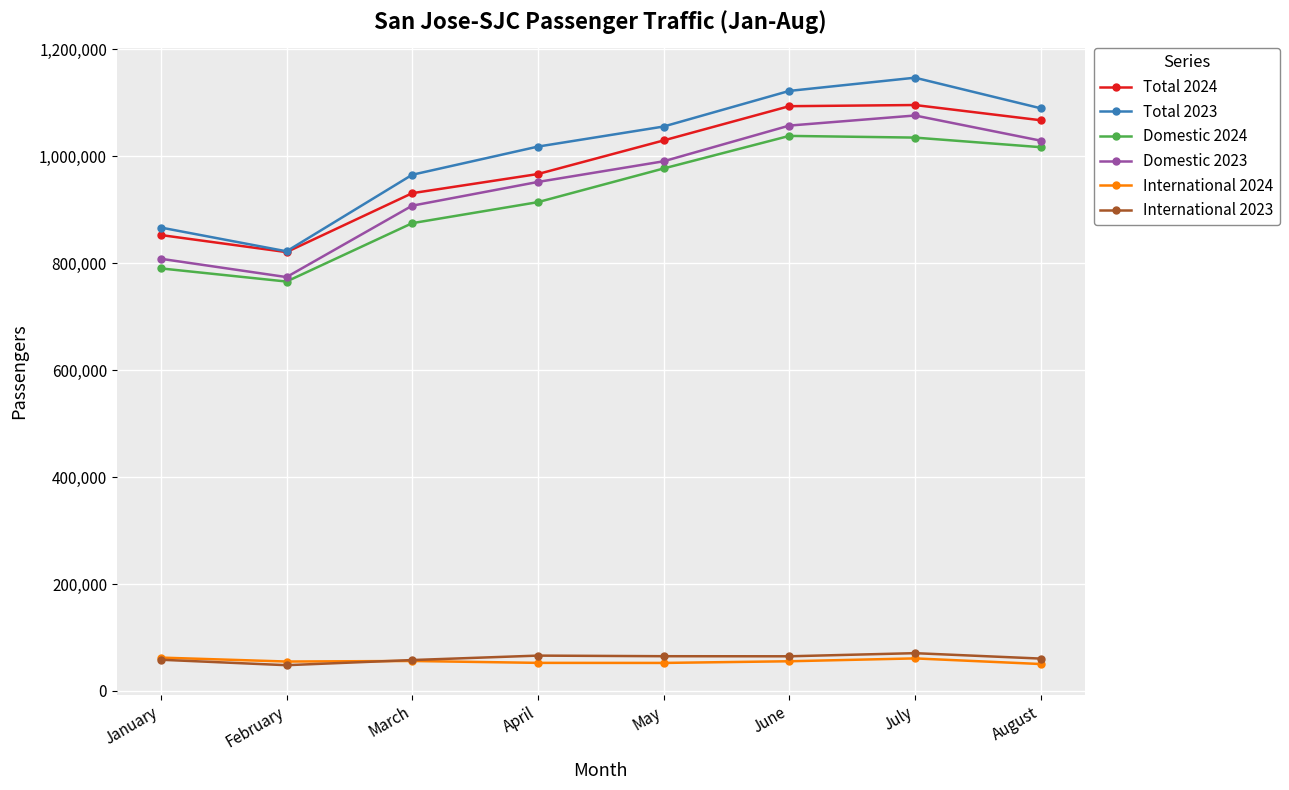

The value of Total 2023 at March is 964945. True or false?

True